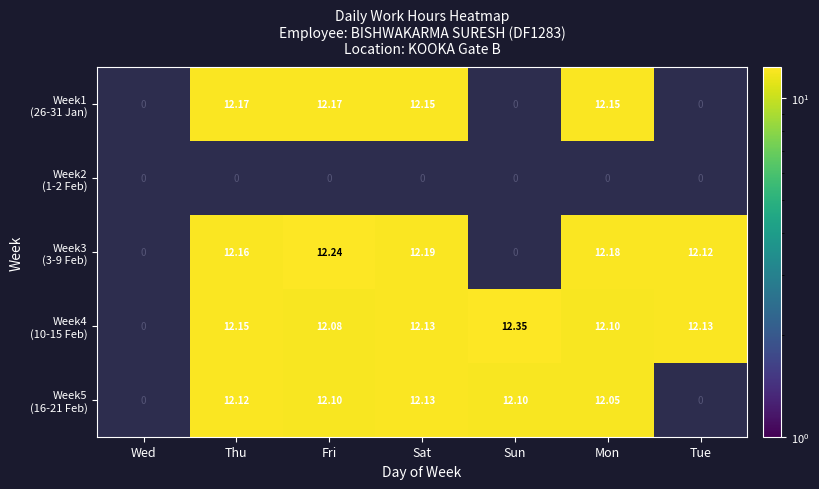

Count the number of data series in this chart.

5